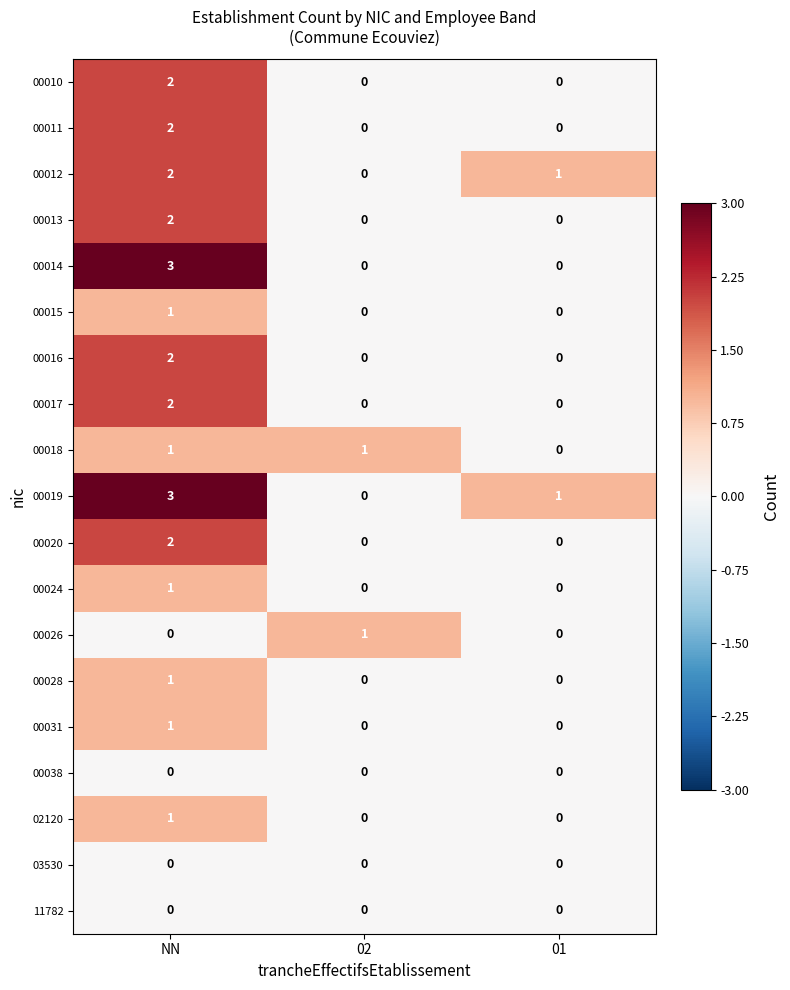

Which series has the largest total across all categories?

00019